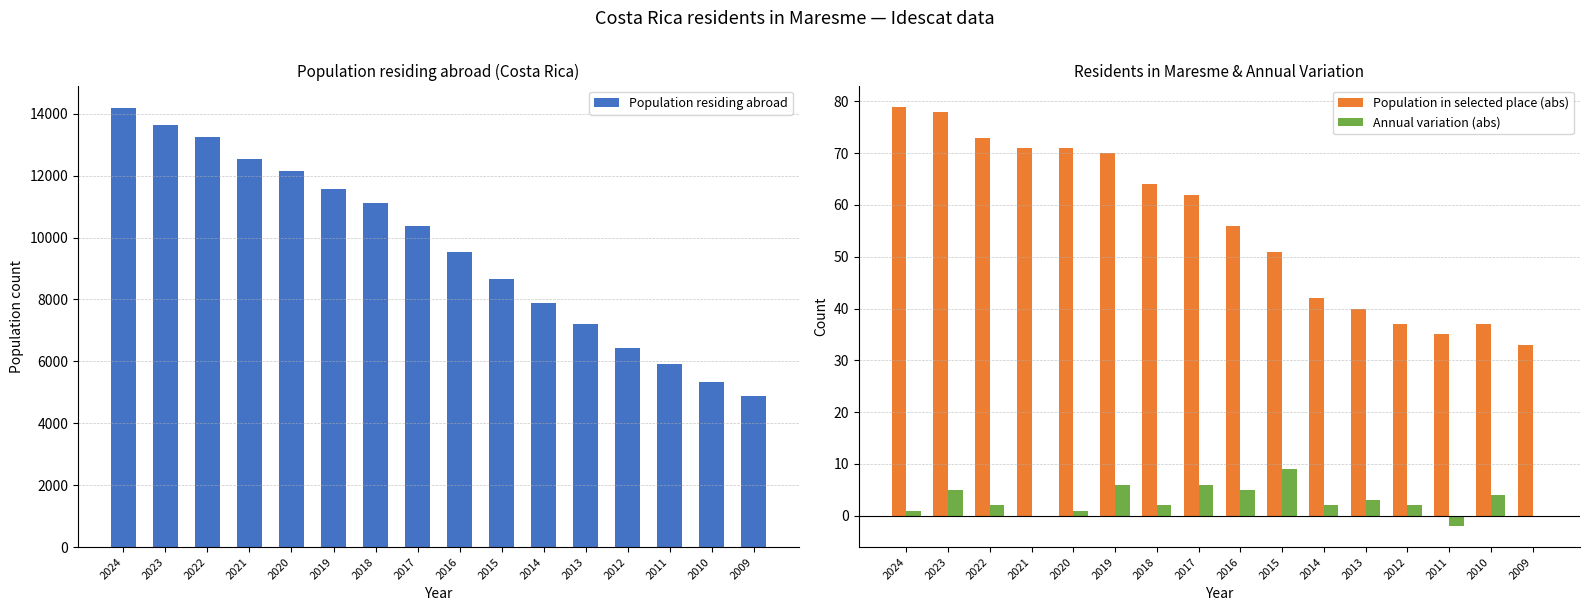

At which label is Population residing abroad closest to 9539?

2016